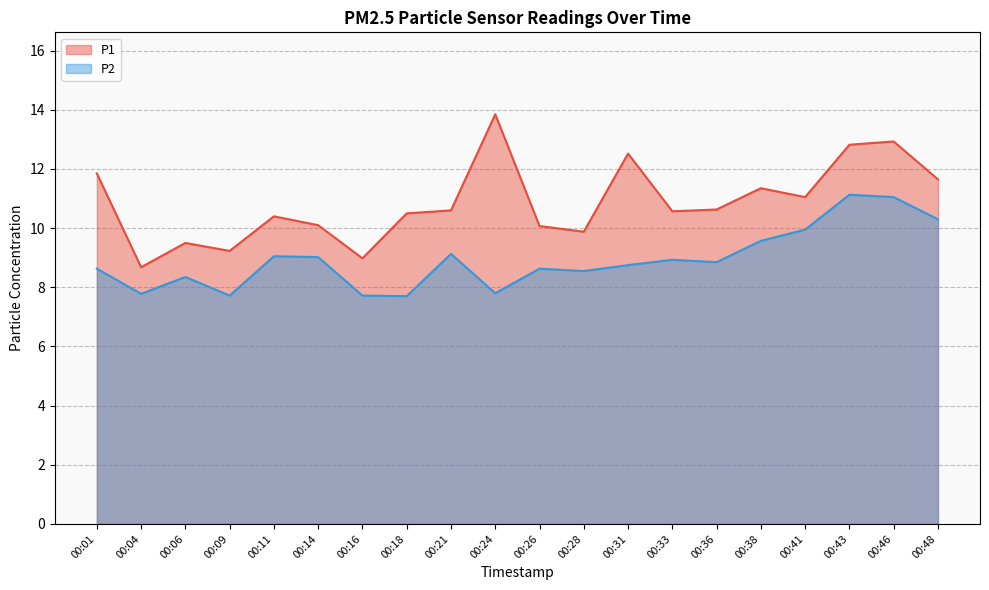

How many lines are shown in the chart?

2